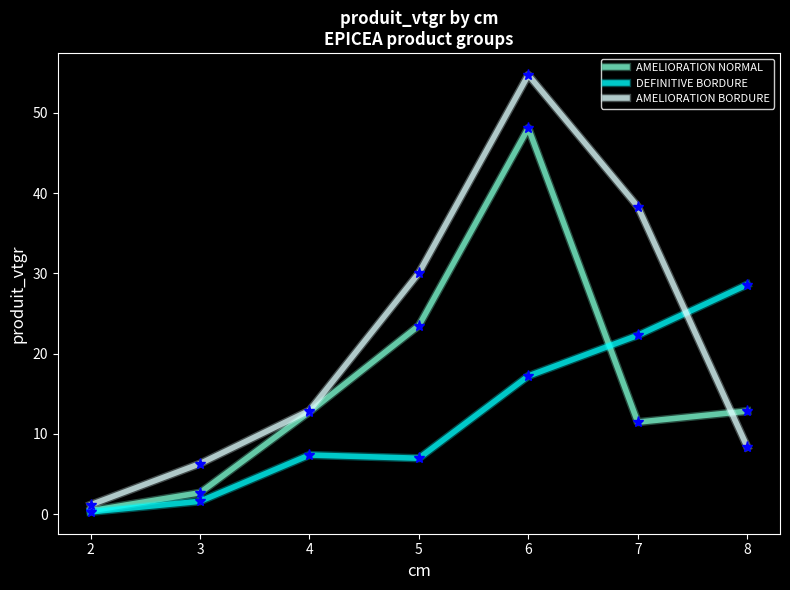

Rank the series by their maximum value, from lowest to highest.

DEFINITIVE BORDURE, AMELIORATION NORMAL, AMELIORATION BORDURE